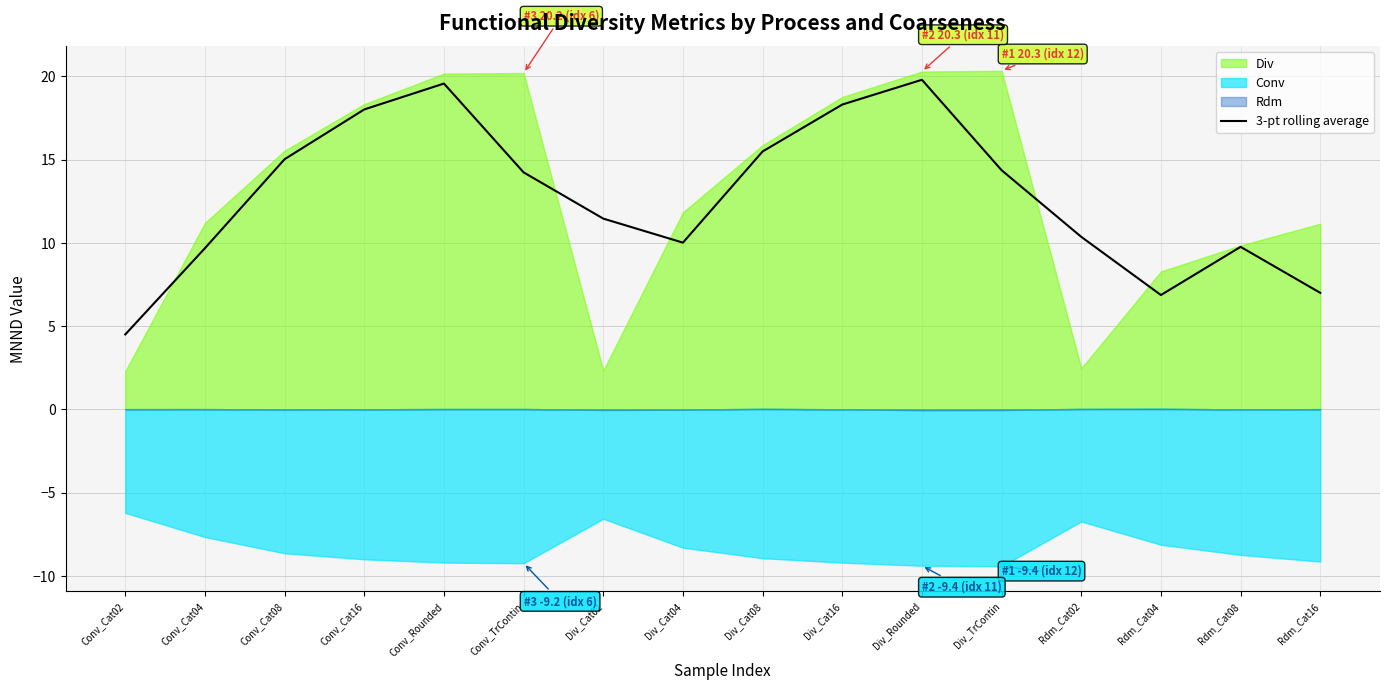

The value of 3-pt rolling average at Conv_Cat08 is 20.0. True or false?

False